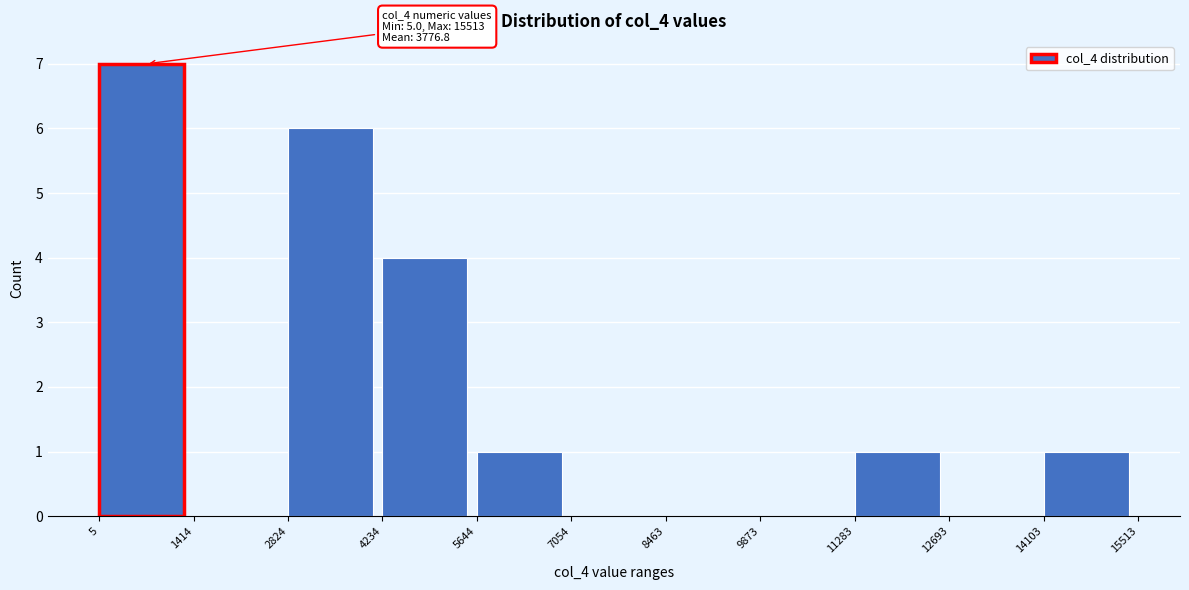

Over which range of the x-axis is the bar tallest?

5 to 1414